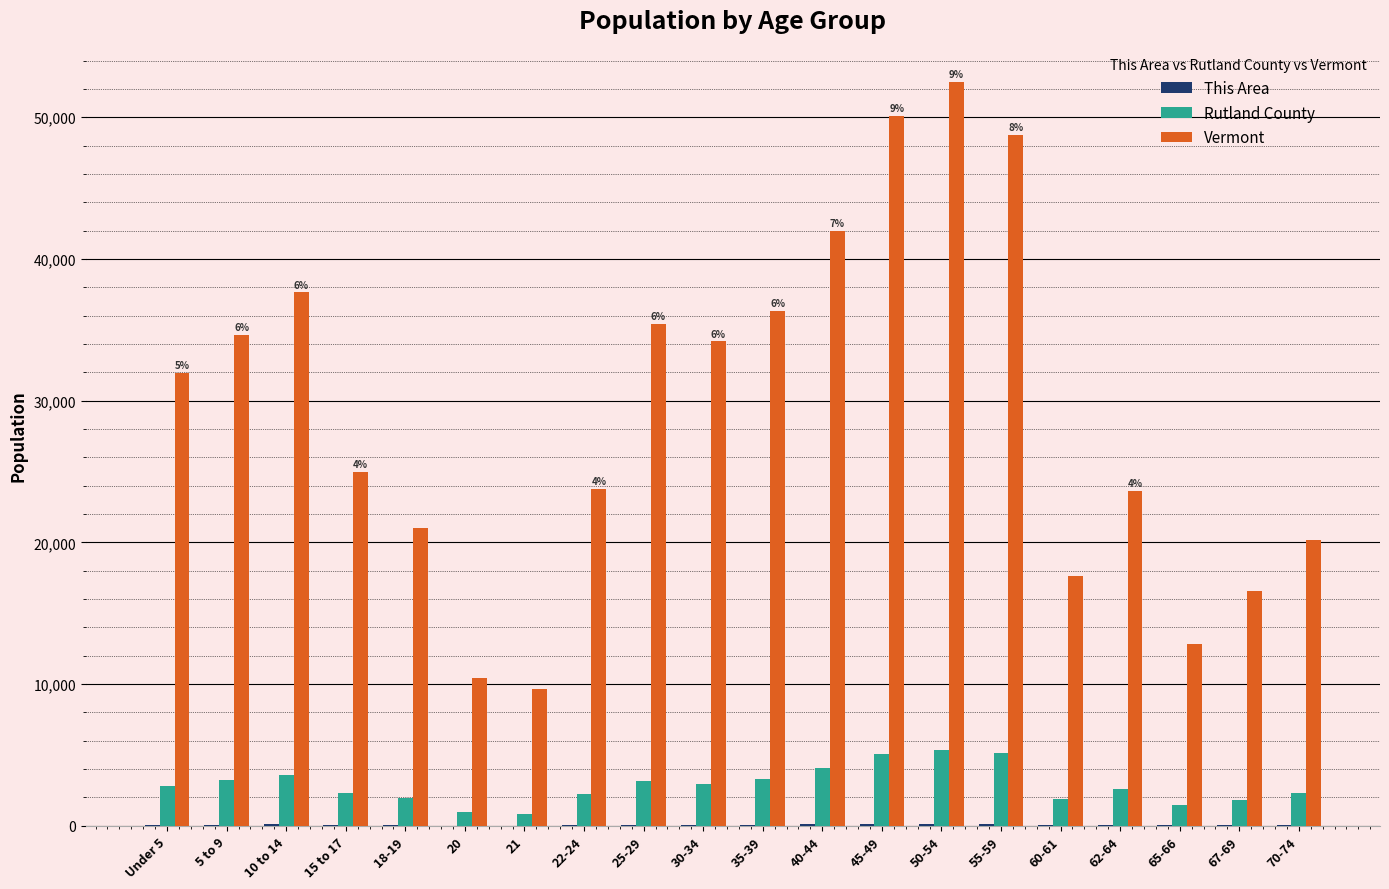

What is the sum of all Vermont values?

584201